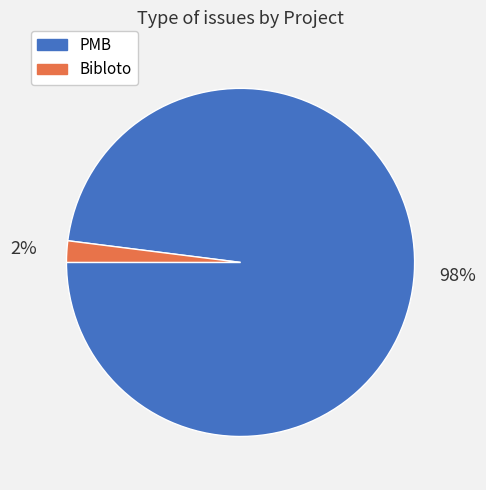

Combined, do Bibloto and PMB account for over 50%?

Yes